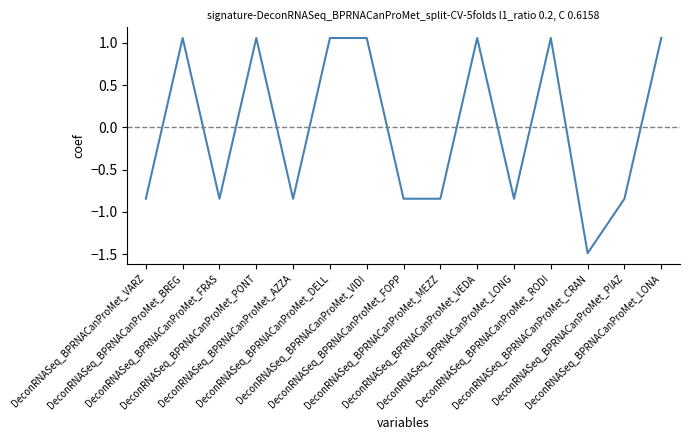

Does the chart have visible grid lines?

No